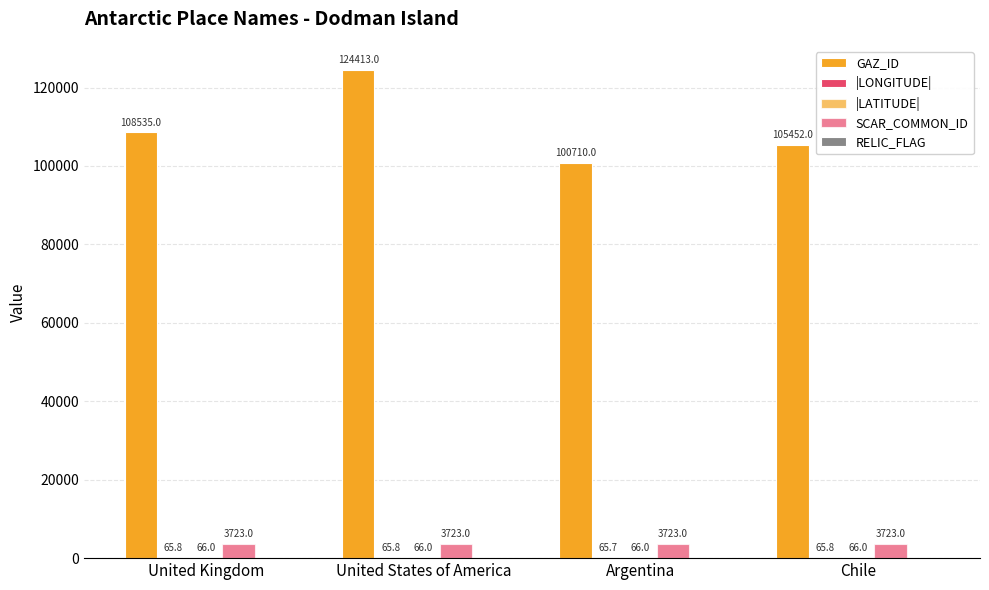

Reading right to left, what are all the values shown in this chart?

GAZ_ID: 105452.0	100710.0	124413.0	108535.0
|LONGITUDE|: 65.8	65.7	65.8	65.8
|LATITUDE|: 66.0	66.0	66.0	66.0
SCAR_COMMON_ID: 3723.0	3723.0	3723.0	3723.0
RELIC_FLAG: 0.0	0.0	0.0	0.0